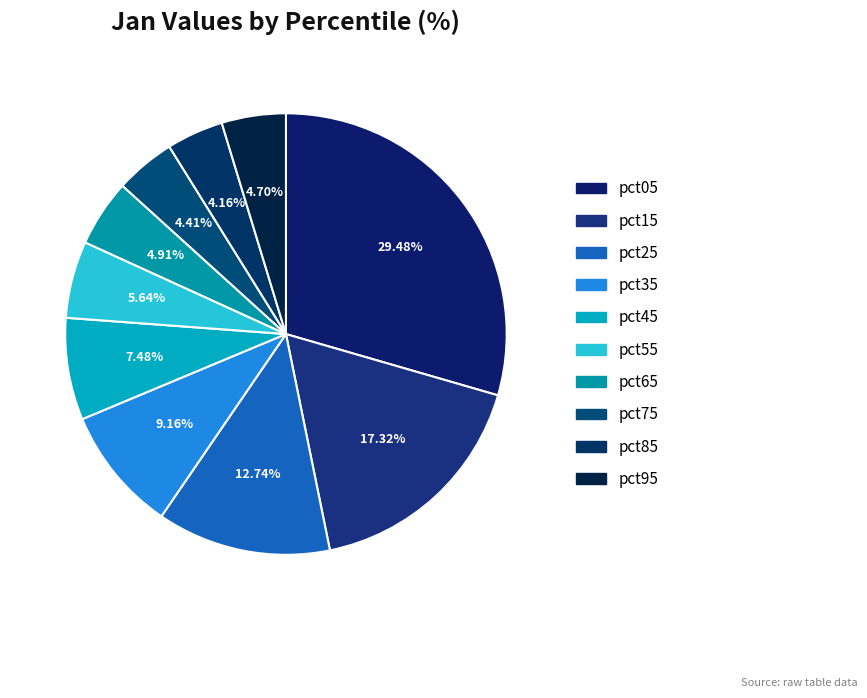

To the nearest percent, what is the difference between the largest and smallest slice percentages?

25%